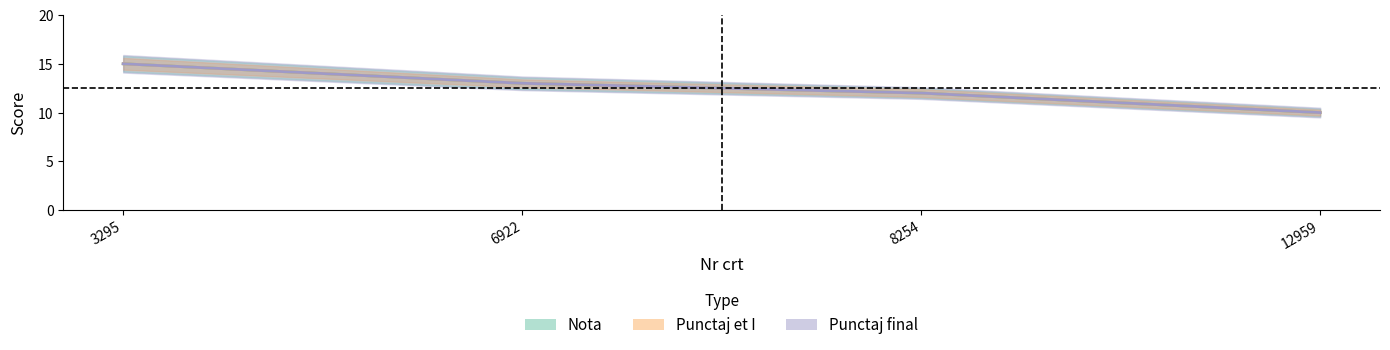

Which series has the largest range (max minus min)?

Nota